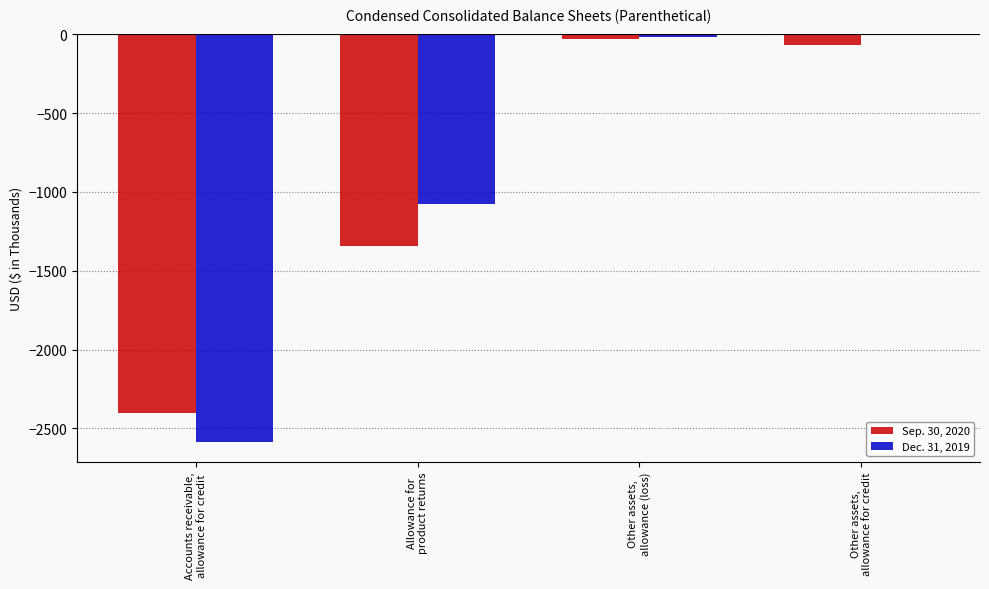

The Sep. 30, 2020 series shows -66 at Other assets,
allowance for credit. True or false?

True